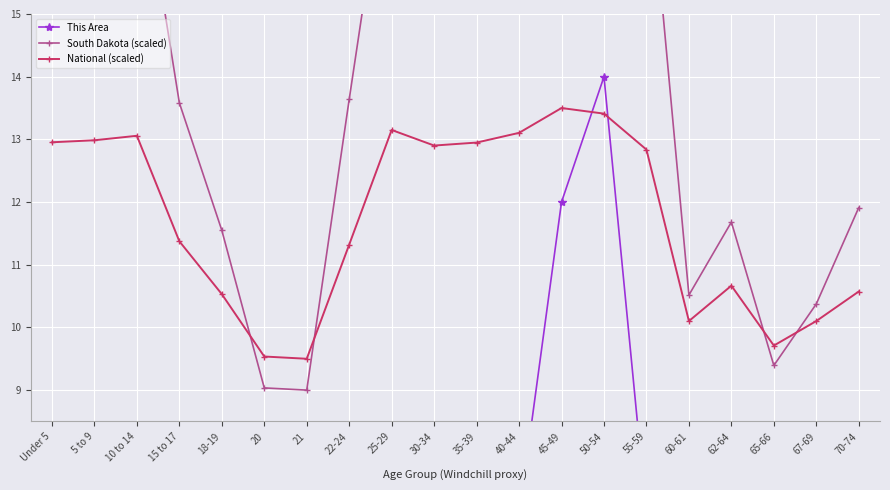

Which category has the highest value in the This Area series?

50-54